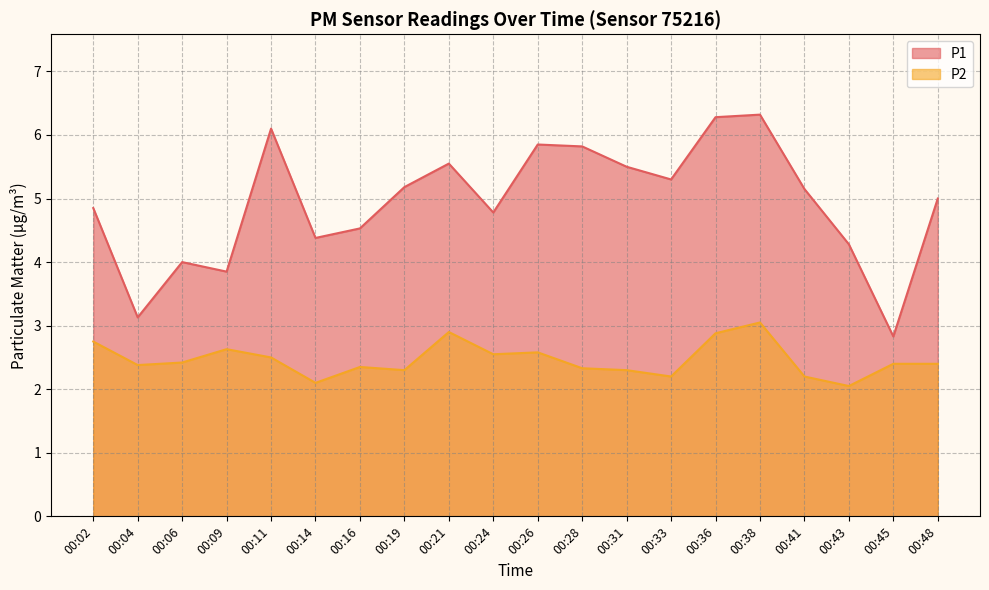

True or false: P2 and P1 cross at least once.

False